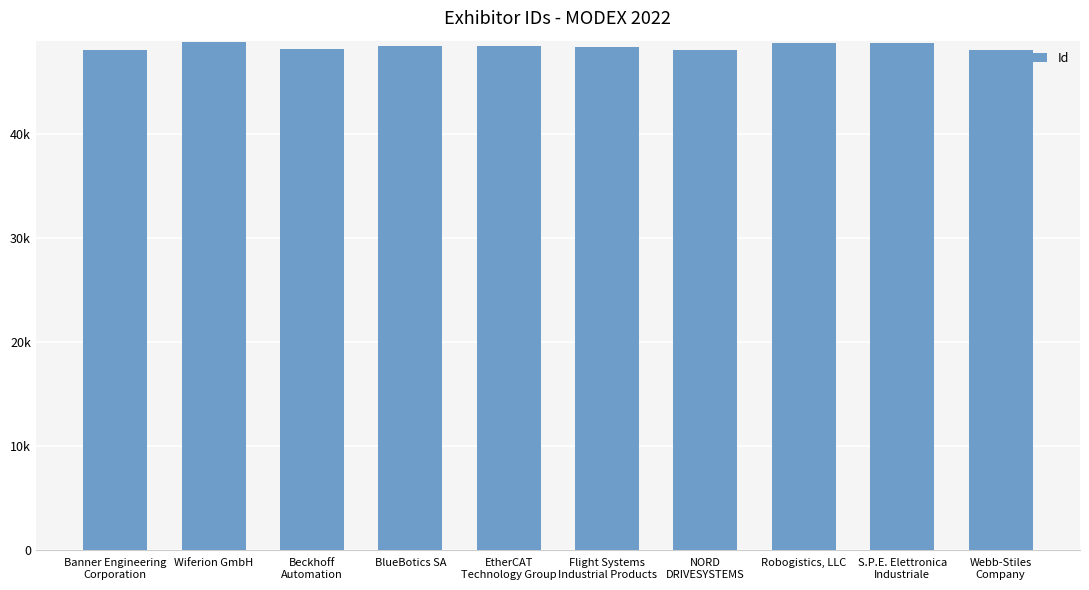

What is the ratio of the value at Webb-Stiles
Company to the value at Flight Systems
Industrial Products?

1.0